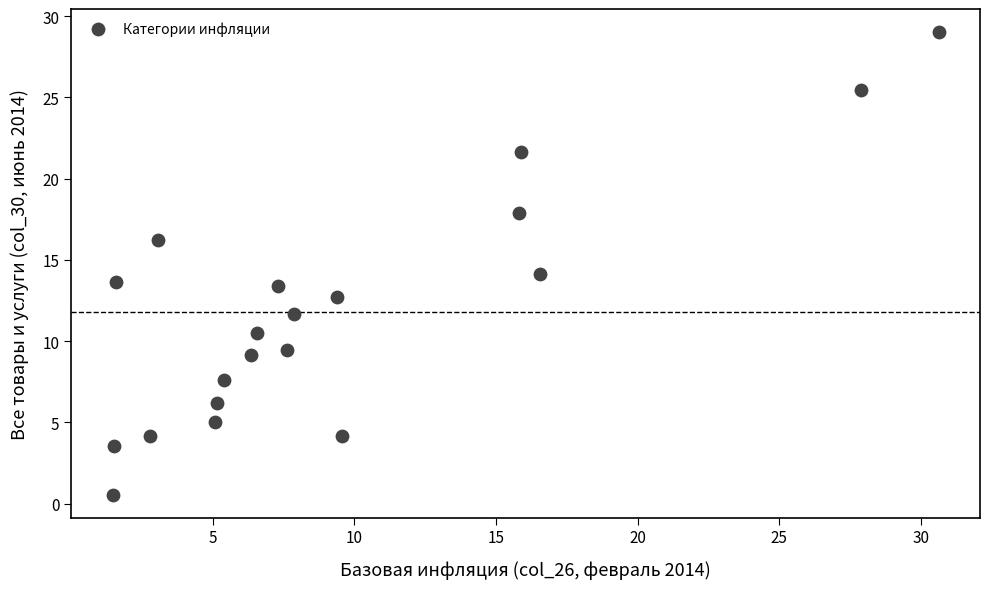

What is the range of X values (max minus min)?

29.2